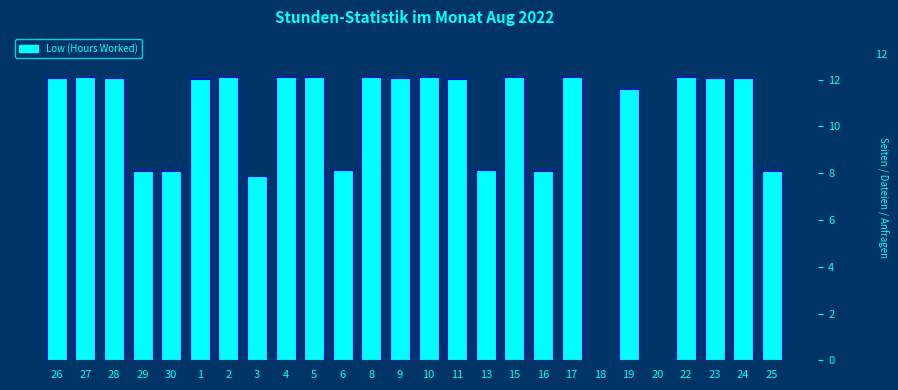

Reading right to left, extract all data points from this chart.

25=8.1	24=12.1	23=12.1	22=12.1	20=0.0	19=11.6	18=0.0	17=12.1	16=8.1	15=12.1	13=8.1	11=12.1	10=12.1	9=12.1	8=12.1	6=8.1	5=12.1	4=12.1	3=7.9	2=12.1	1=12.1	30=8.1	29=8.1	28=12.1	27=12.1	26=12.1